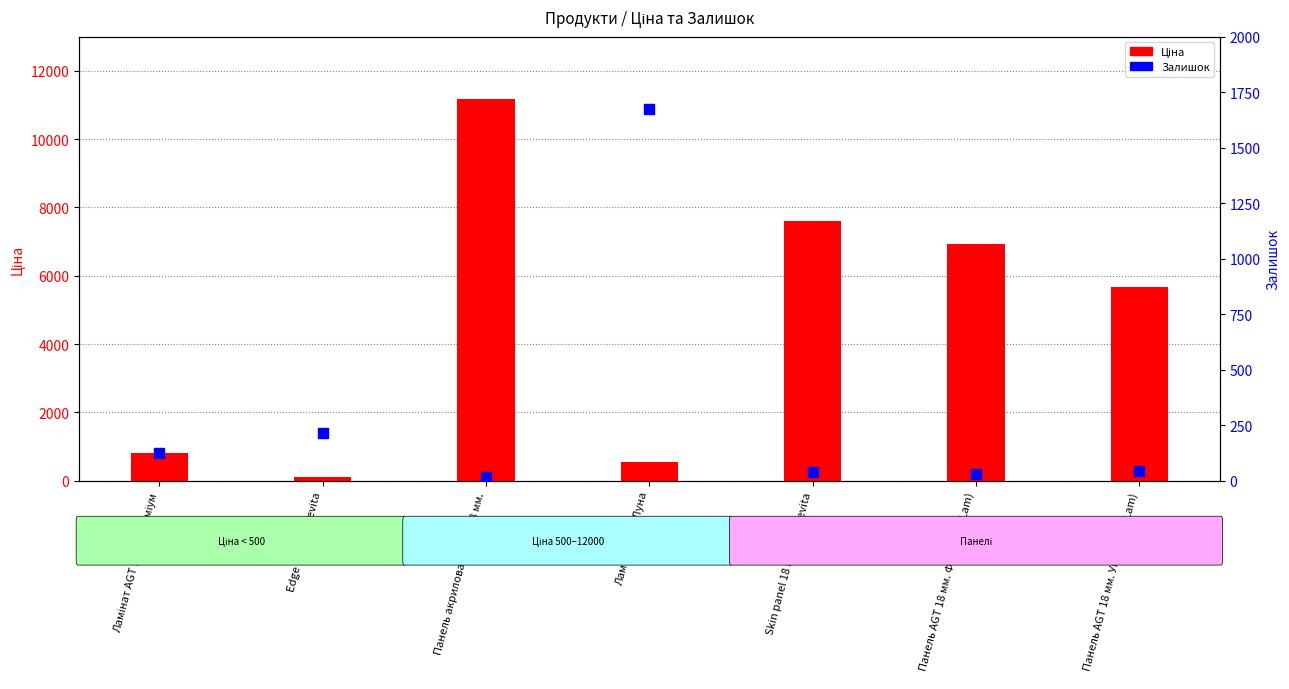

Which series has the largest total across all categories?

Ціна